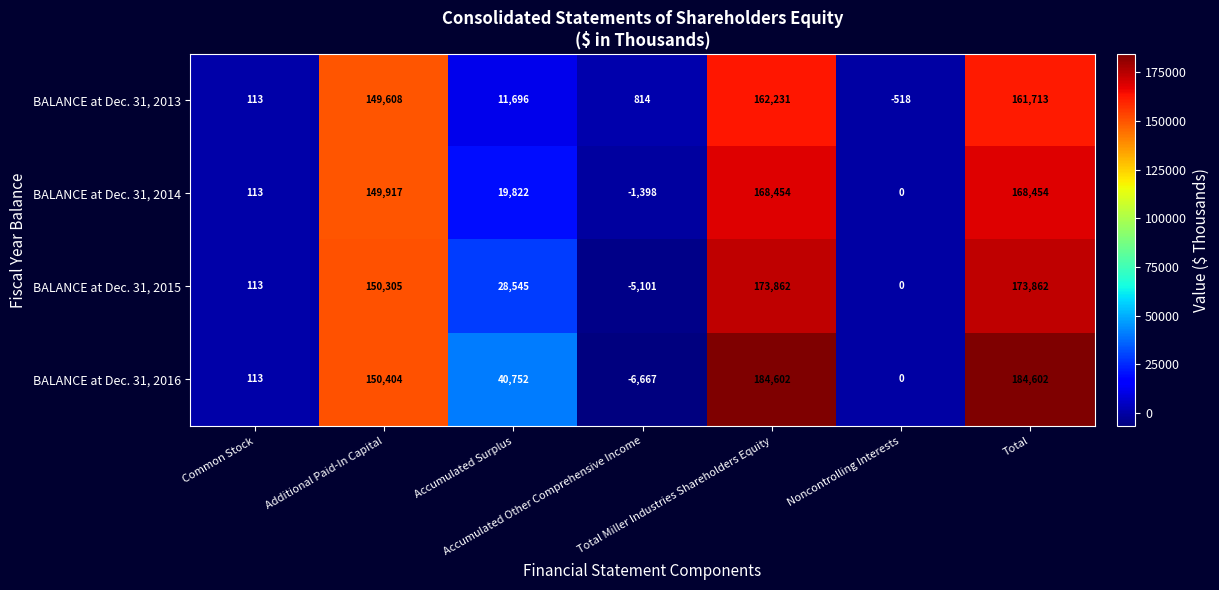

List the series in order of their overall mean, highest first.

BALANCE at Dec. 31, 2016, BALANCE at Dec. 31, 2015, BALANCE at Dec. 31, 2014, BALANCE at Dec. 31, 2013